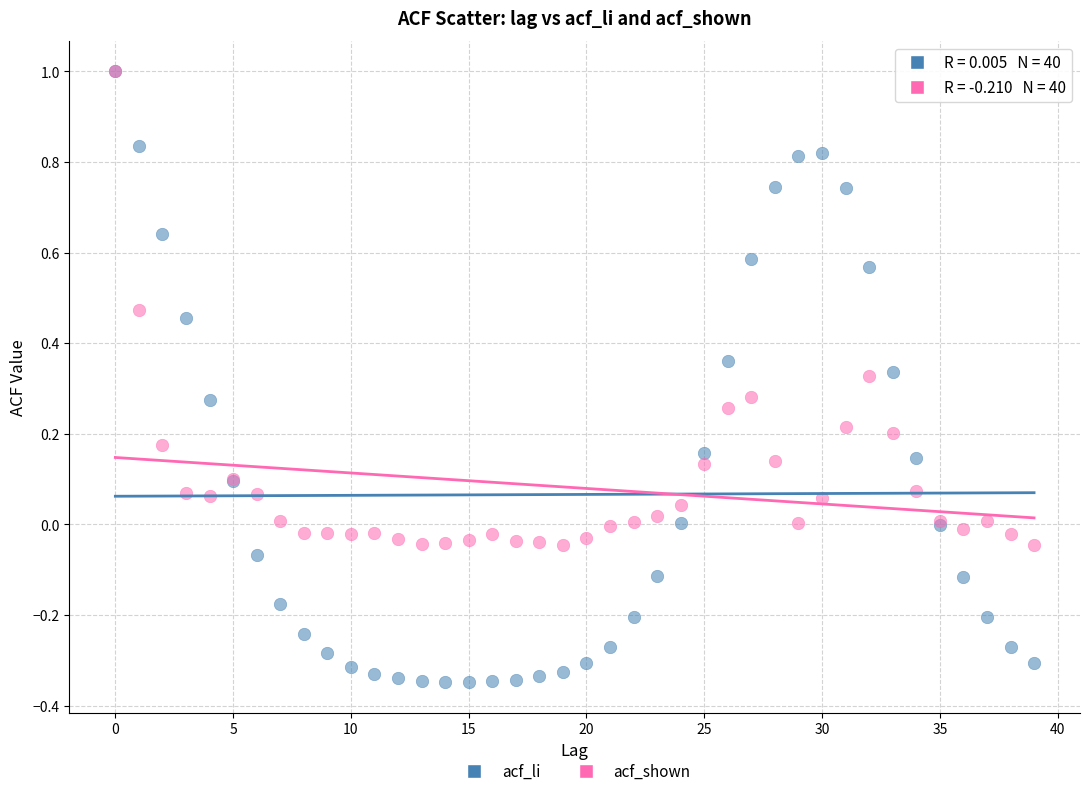

What are all the series names shown in the legend?

acf_li, acf_shown